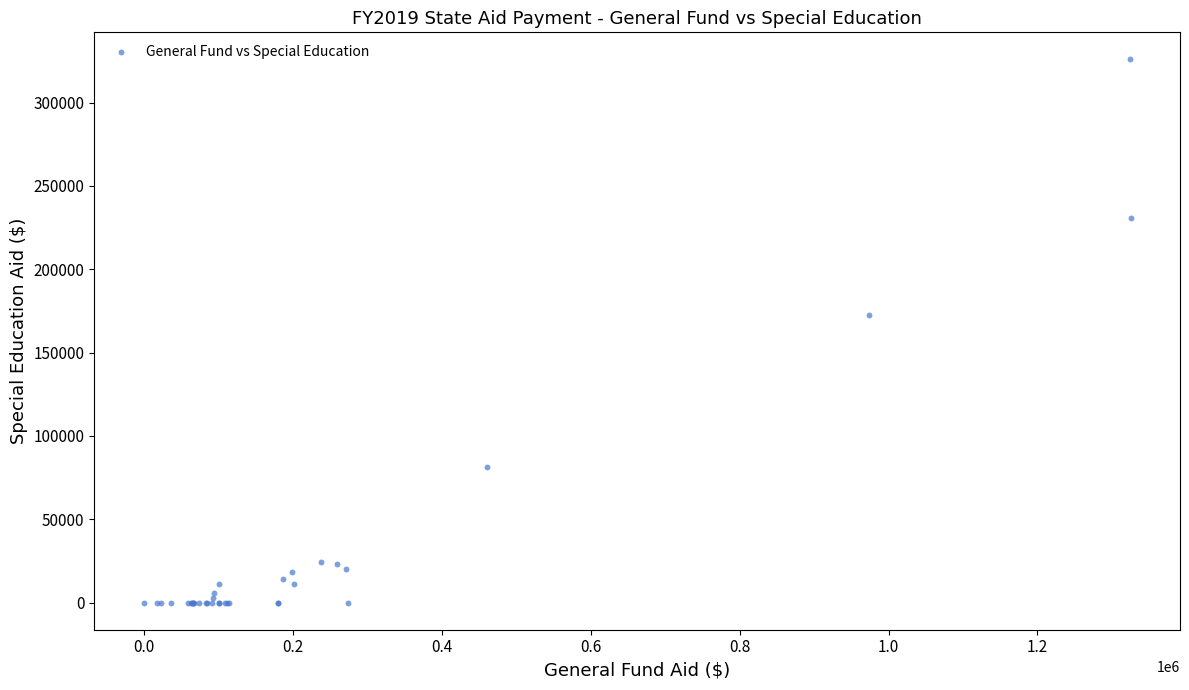

What Y value in the scatter plot is closest to 162912?

172272